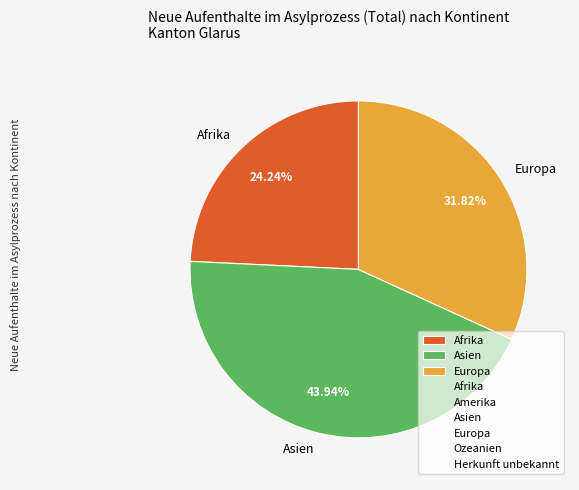

To the nearest percent, what percentage of the pie is Europa?

32%